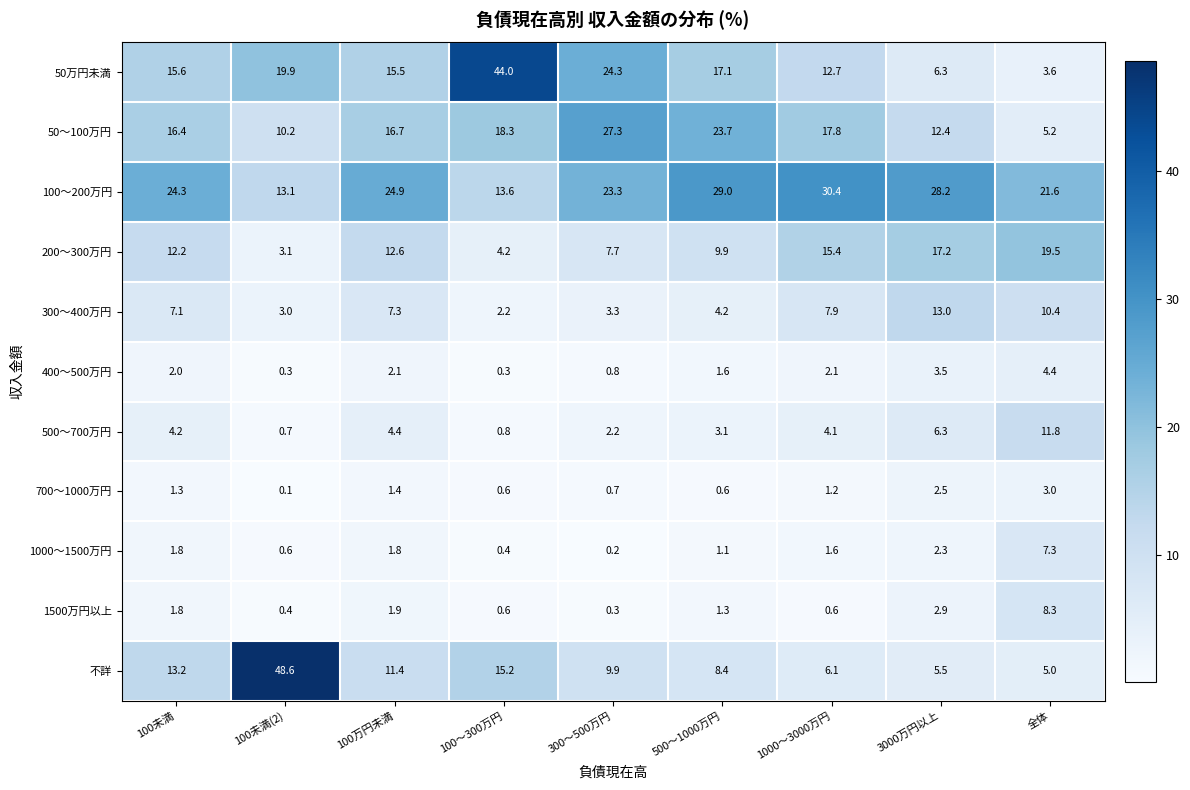

How many values in the 不詳 series are below 9?

4